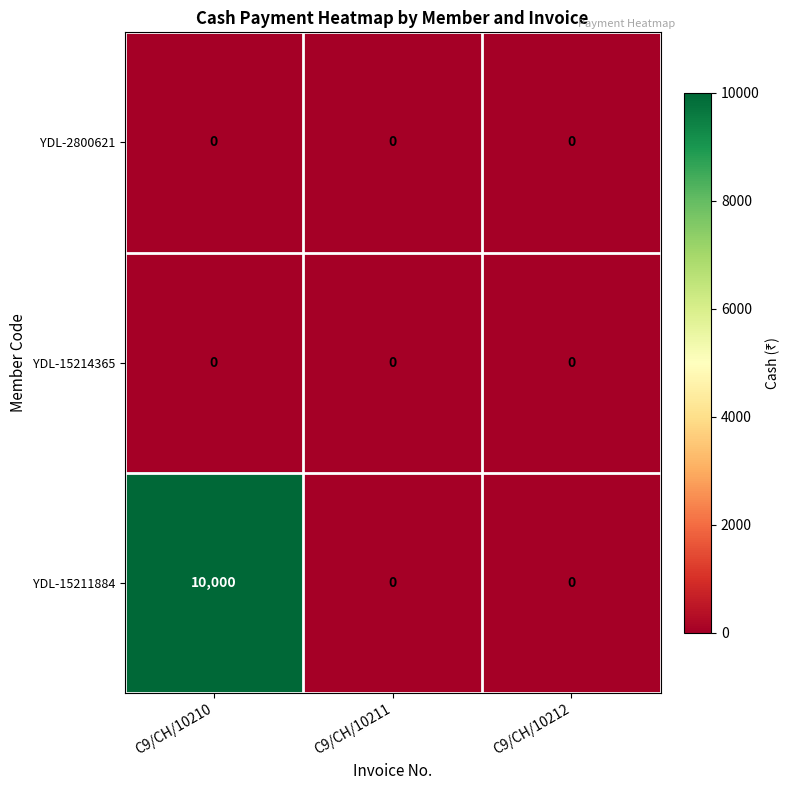

What is the difference between the highest and lowest values at C9/CH/10210?

10000